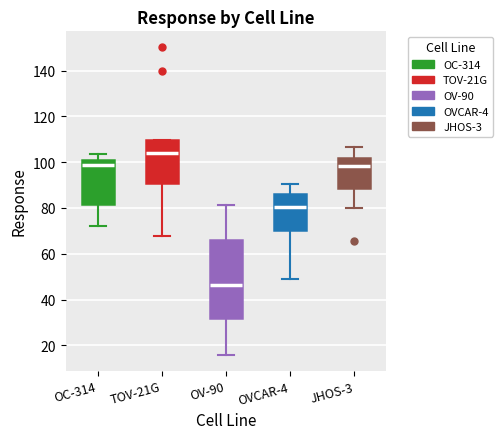

Reading left to right, transcribe this box plot: for each box, give where its median line is, the range the box spans, and where its two whiskers end, as read against the y-axis. The values are not printed on the chart, so give them approximately, as read against the axis.

OC-314: median 98, box 82 to 100, whiskers 72 to 104
TOV-21G: median 104, box 90 to 110, whiskers 68 to 110
OV-90: median 46, box 32 to 66, whiskers 16 to 82
OVCAR-4: median 80, box 70 to 86, whiskers 48 to 90
JHOS-3: median 98, box 88 to 102, whiskers 80 to 106